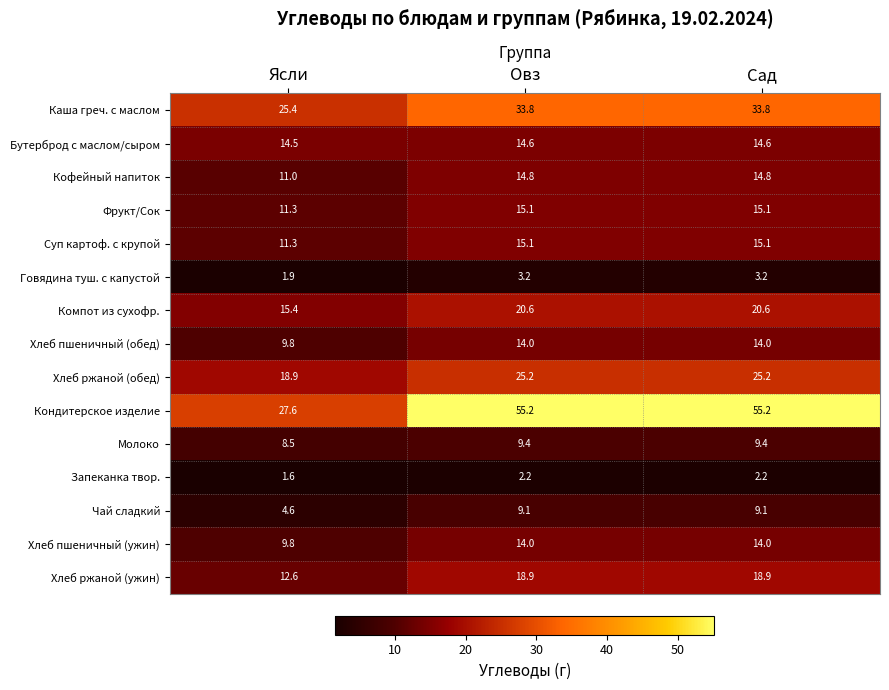

The value of Запеканка твор. at Ясли is 2.6. True or false?

False